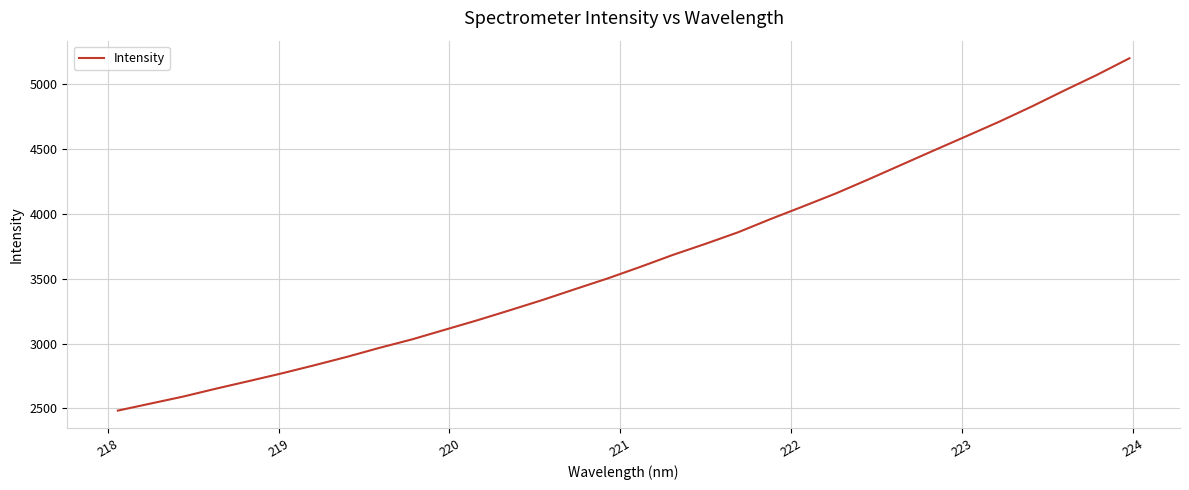

What is the difference between the maximum and minimum values?

2719.2